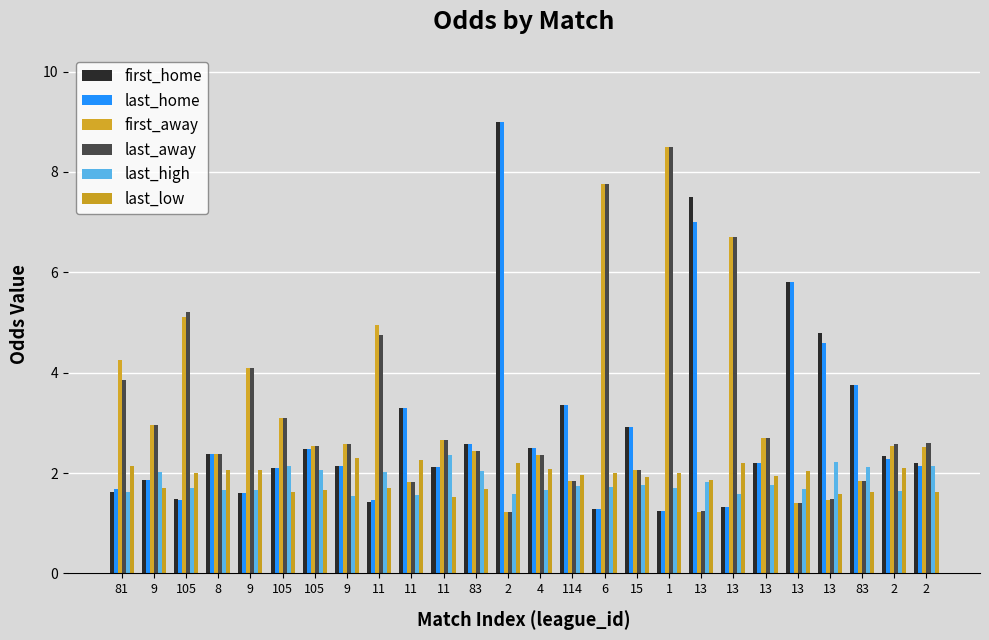

Reading left to right, extract all data points from this chart.

first_home: 81=1.6	9=1.9	105=1.5	8=2.4	9=1.6	105=2.1	105=2.5	9=2.1	11=1.4	11=3.3	11=2.1	83=2.6	2=9.0	4=2.5	114=3.4	6=1.3	15=2.9	1=1.2	13=7.5	13=1.3	13=2.2	13=5.8	13=4.8	83=3.8	2=2.3	2=2.2
last_home: 81=1.7	9=1.9	105=1.5	8=2.4	9=1.6	105=2.1	105=2.5	9=2.1	11=1.5	11=3.3	11=2.1	83=2.6	2=9.0	4=2.5	114=3.4	6=1.3	15=2.9	1=1.2	13=7.0	13=1.3	13=2.2	13=5.8	13=4.6	83=3.8	2=2.3	2=2.1
first_away: 81=4.2	9=3.0	105=5.1	8=2.4	9=4.1	105=3.1	105=2.5	9=2.6	11=5.0	11=1.8	11=2.7	83=2.4	2=1.2	4=2.4	114=1.9	6=7.8	15=2.1	1=8.5	13=1.2	13=6.7	13=2.7	13=1.4	13=1.5	83=1.8	2=2.5	2=2.5
last_away: 81=3.9	9=3.0	105=5.2	8=2.4	9=4.1	105=3.1	105=2.5	9=2.6	11=4.8	11=1.8	11=2.7	83=2.4	2=1.2	4=2.4	114=1.9	6=7.8	15=2.1	1=8.5	13=1.2	13=6.7	13=2.7	13=1.4	13=1.5	83=1.8	2=2.6	2=2.6
last_high: 81=1.6	9=2.0	105=1.7	8=1.7	9=1.7	105=2.1	105=2.1	9=1.5	11=2.0	11=1.6	11=2.4	83=2.0	2=1.6	4=1.7	114=1.7	6=1.7	15=1.8	1=1.7	13=1.8	13=1.6	13=1.8	13=1.7	13=2.2	83=2.1	2=1.6	2=2.1
last_low: 81=2.1	9=1.7	105=2.0	8=2.1	9=2.1	105=1.6	105=1.7	9=2.3	11=1.7	11=2.3	11=1.5	83=1.7	2=2.2	4=2.1	114=2.0	6=2.0	15=1.9	1=2.0	13=1.9	13=2.2	13=1.9	13=2.0	13=1.6	83=1.6	2=2.1	2=1.6